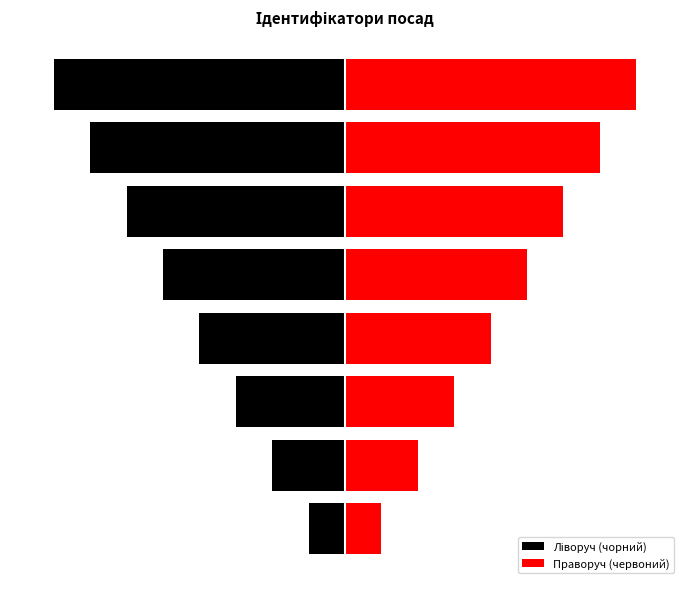

What are all the series names shown in the legend?

Ліворуч (чорний), Праворуч (червоний)